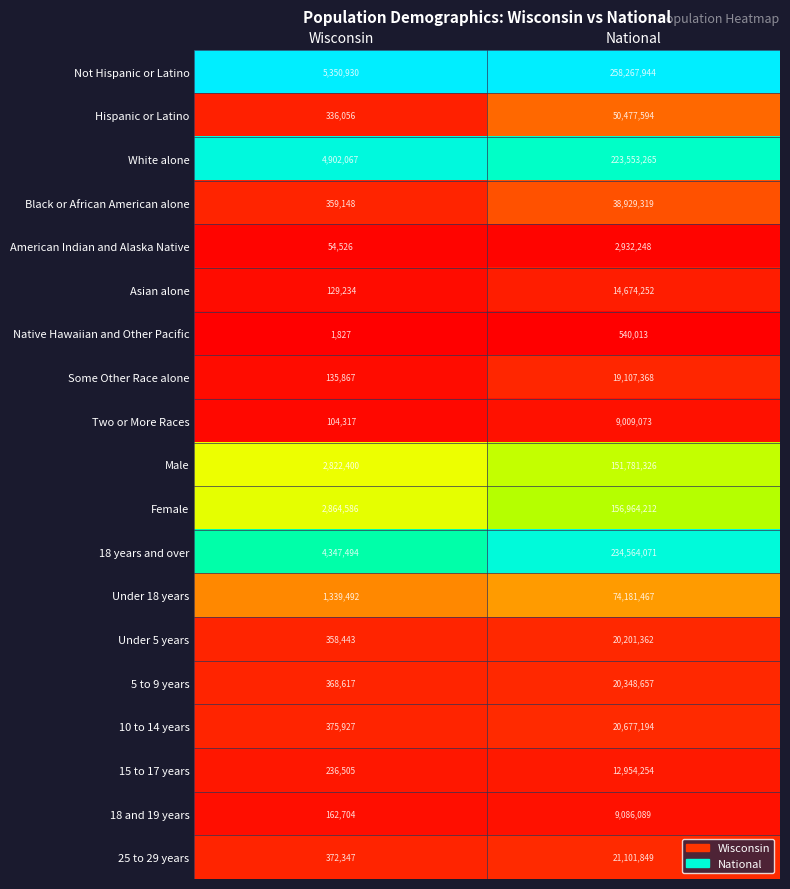

Which series has the largest total across all categories?

Not Hispanic or Latino